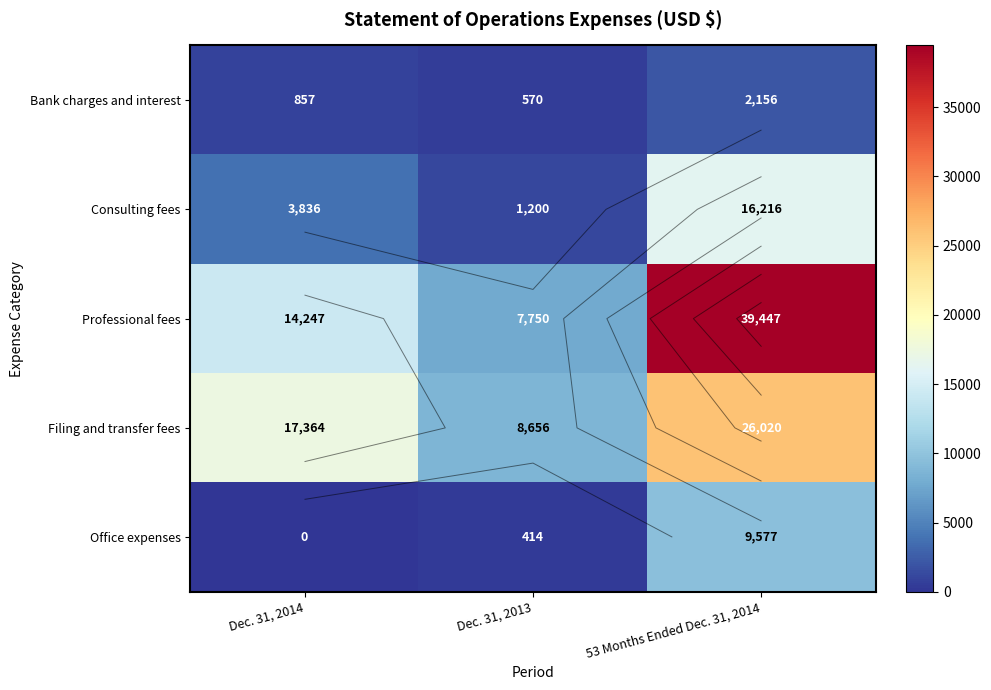

At which label is Professional fees closest to 23598?

Dec. 31, 2014